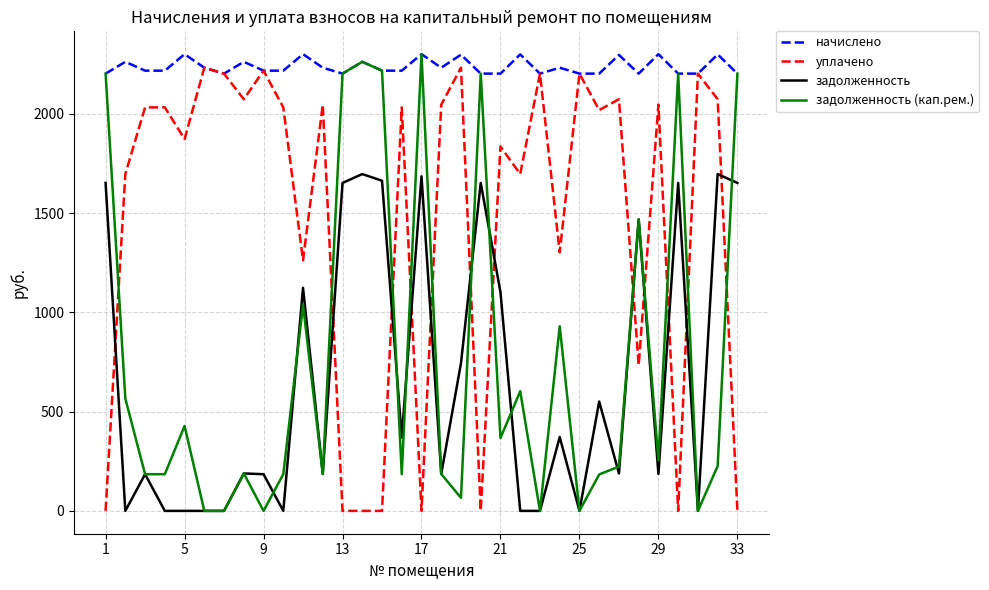

Which series has the largest total across all categories?

начислено